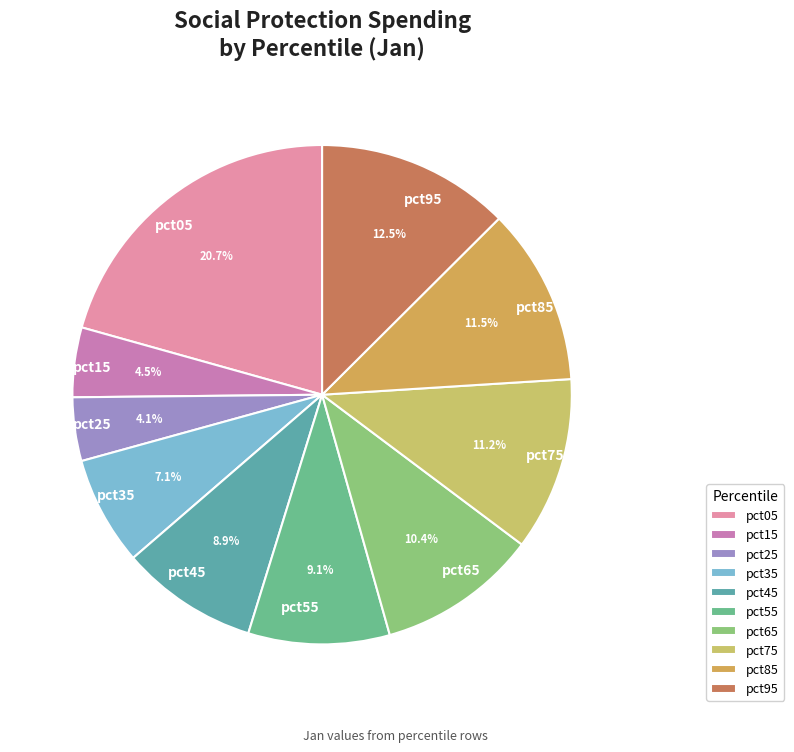

The pct65 slice represents 20% of the pie. True or false?

False